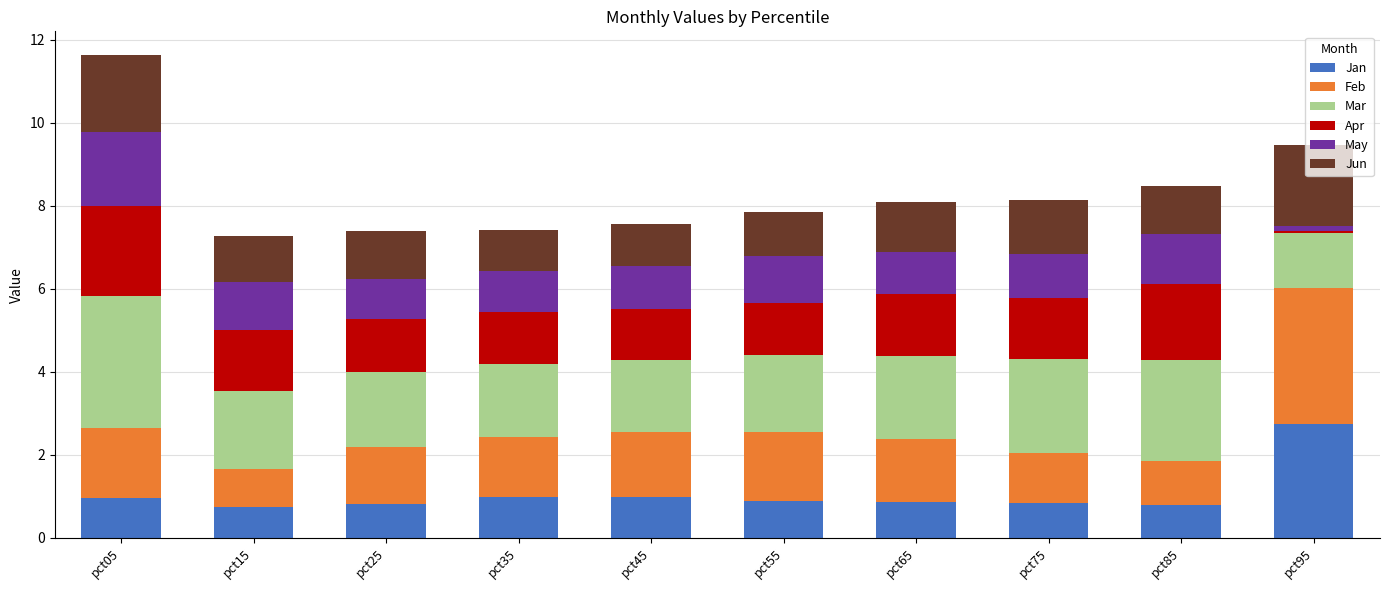

The value of Jan at pct65 is 0.9. True or false?

True